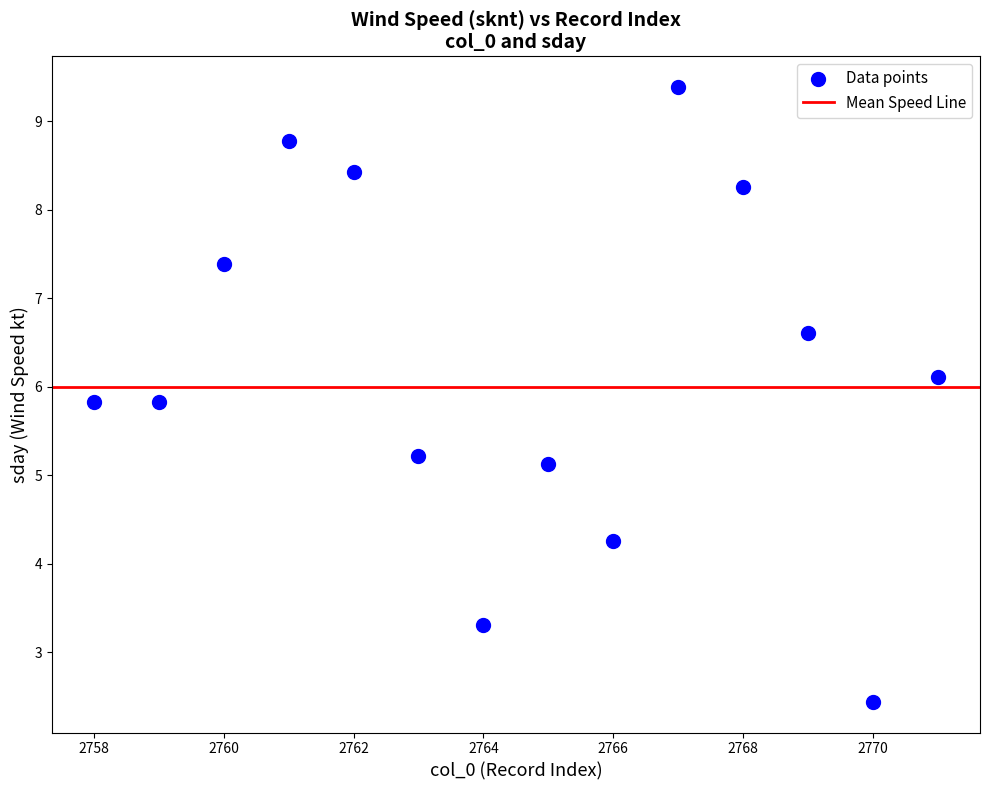

What Y value in the scatter plot is closest to 5?

5.1